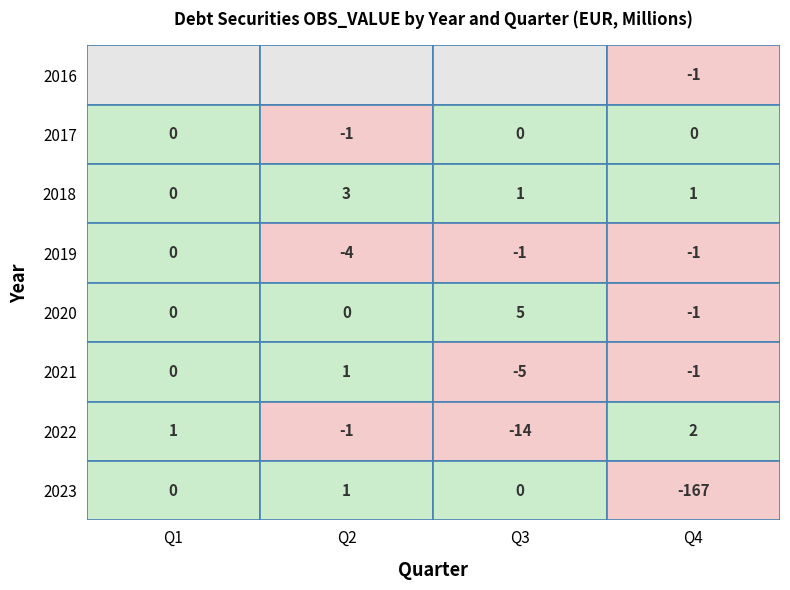

True or false: 2023-Q2 has a value of 1 at Q1.

True